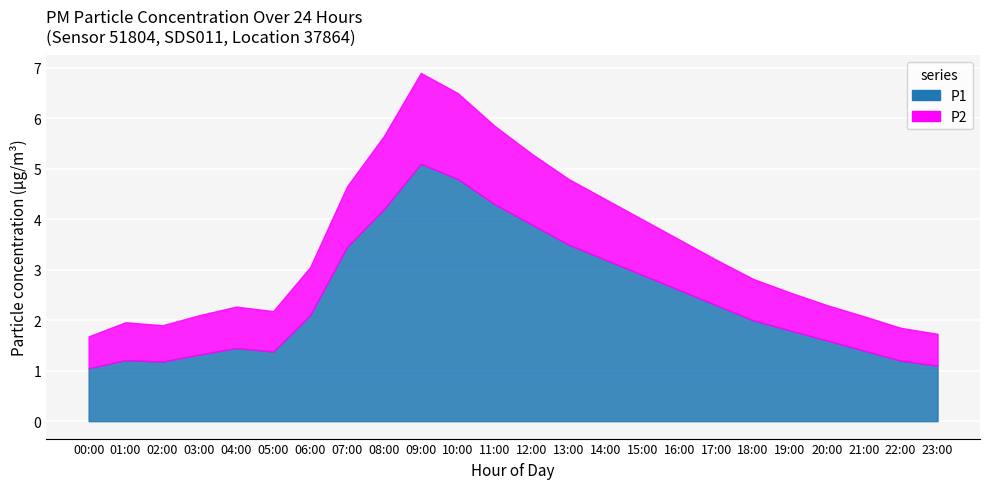

What value does the P2 series have at 06:00?

0.9